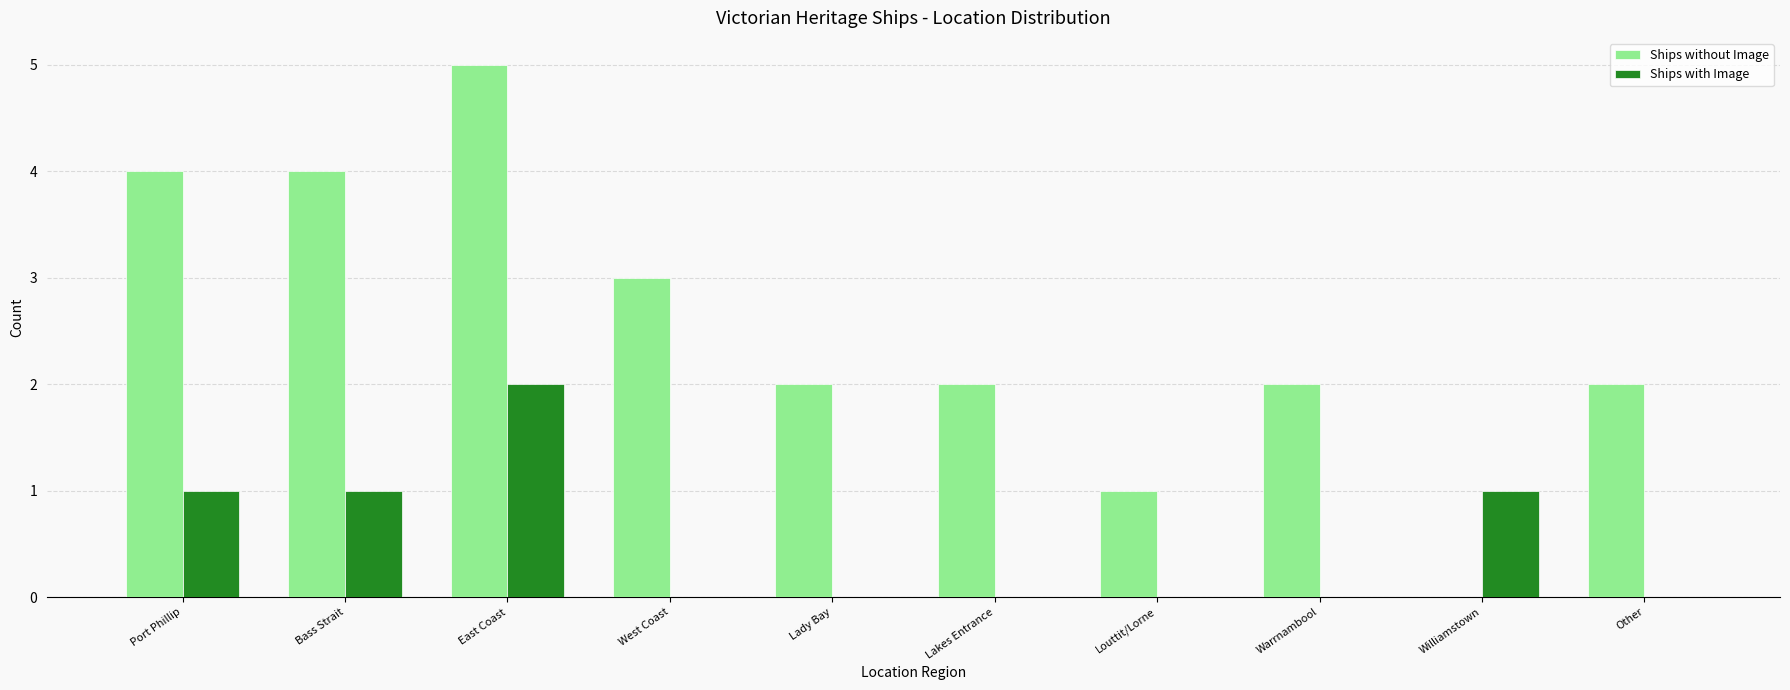

What is the difference between the Ships without Image values at Lakes Entrance and West Coast?

1